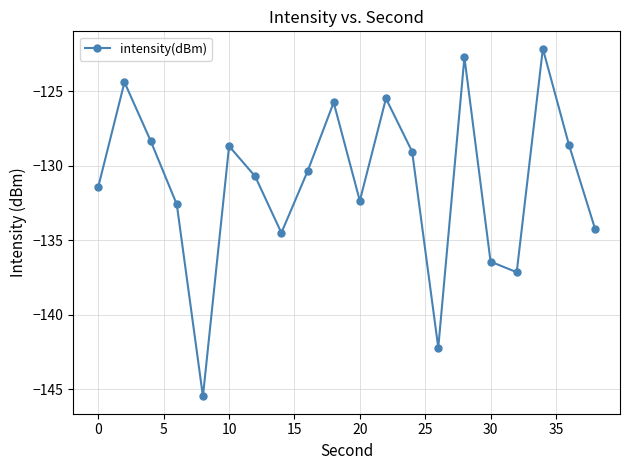

How many categories are shown in the chart?

20